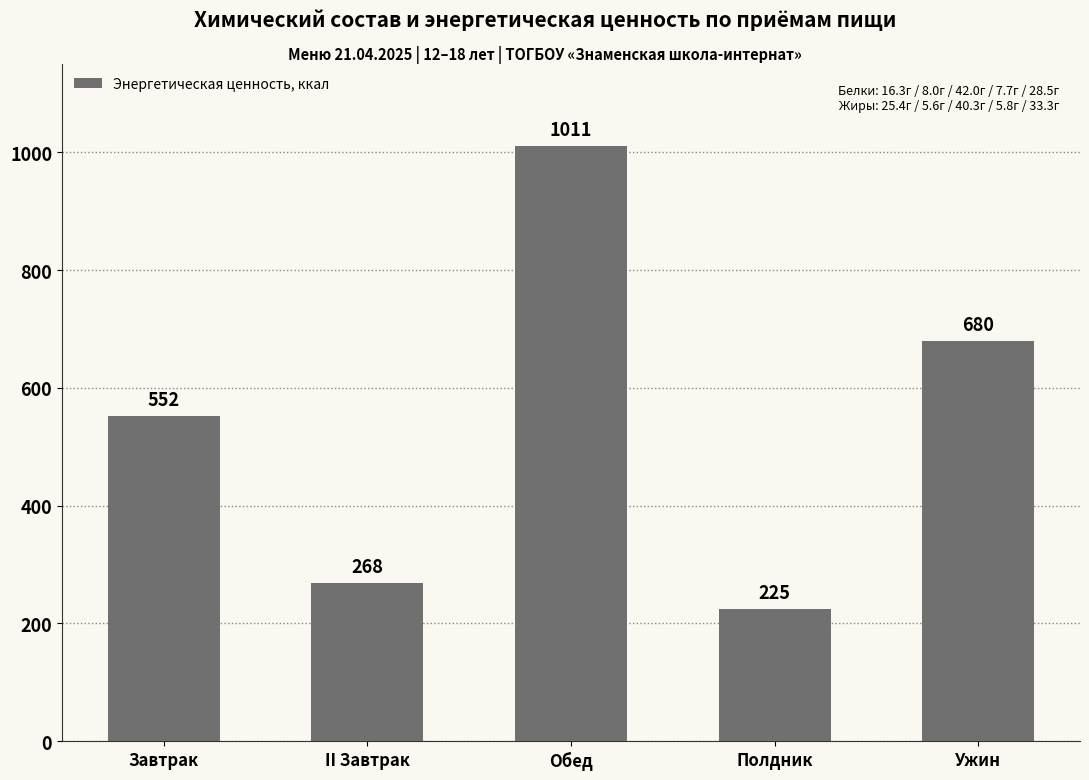

What is the change in value from Завтрак to Обед?

+459